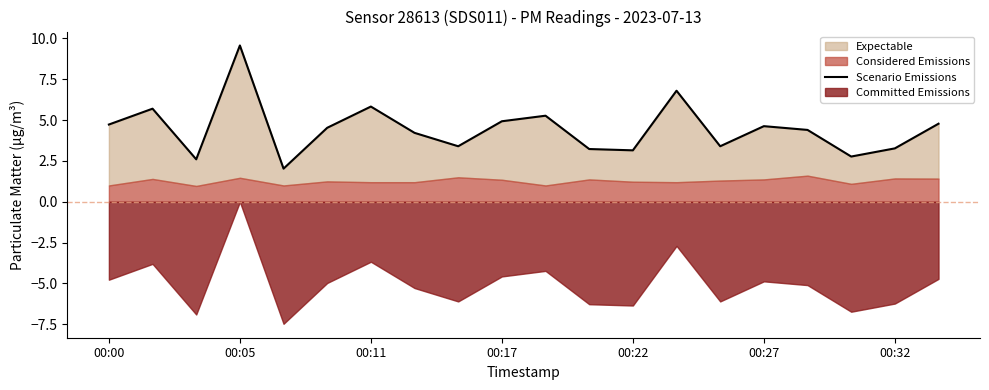

What is the sum of all values?

89.2